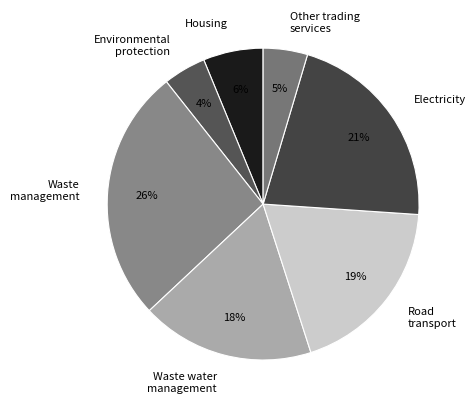

How many segments does this pie chart have?

7